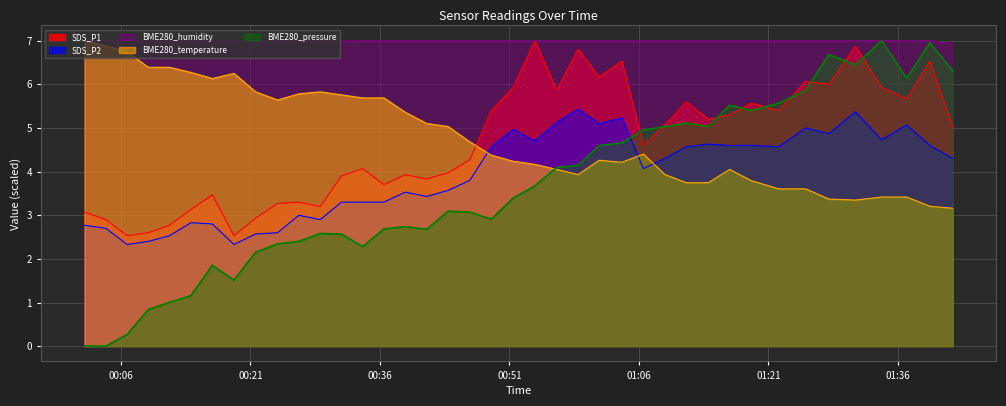

What is the label of the 36th point from the right?

2023/03/28 00:11:38